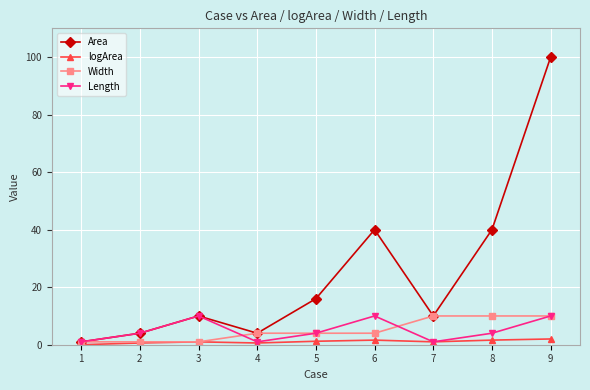

What is the value of the Width point at the 6th from the left?

4.0